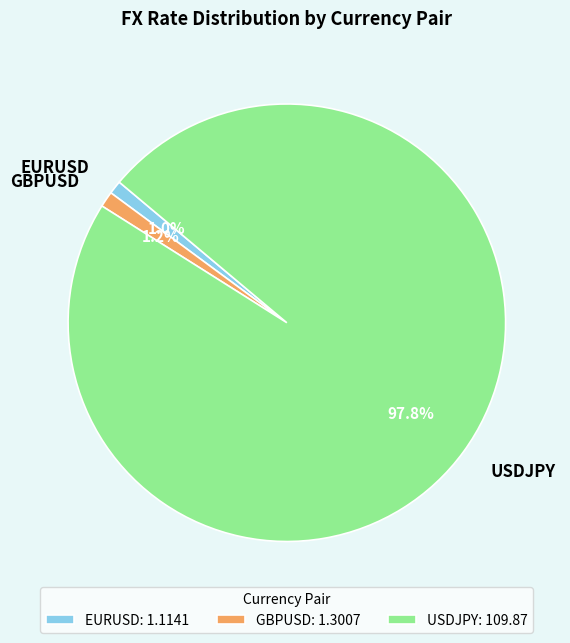

Does EURUSD represent more than half of the total?

No